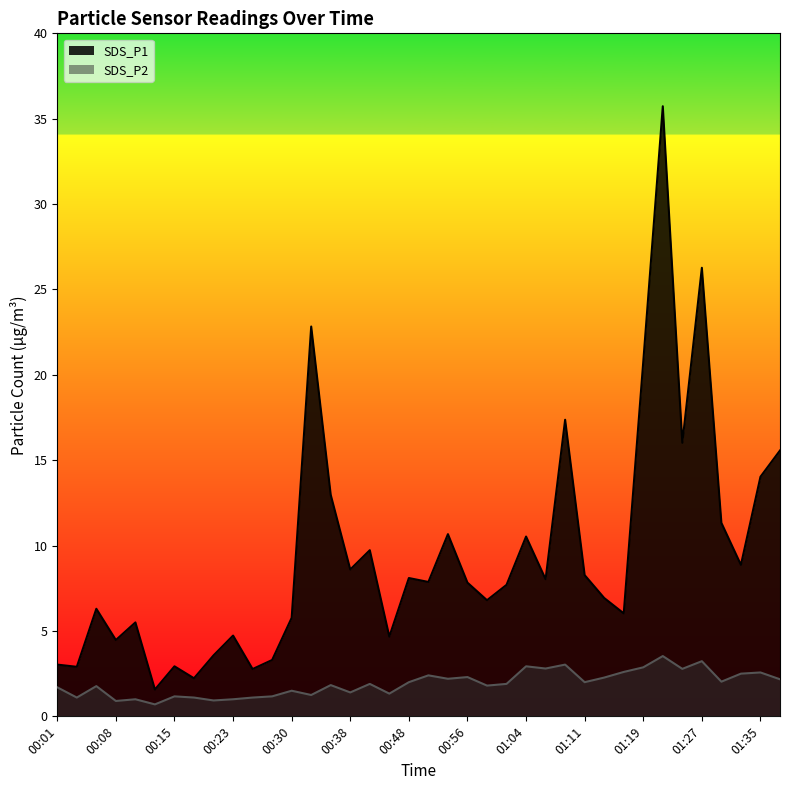

What is the total value across all series at 01:40?

17.7